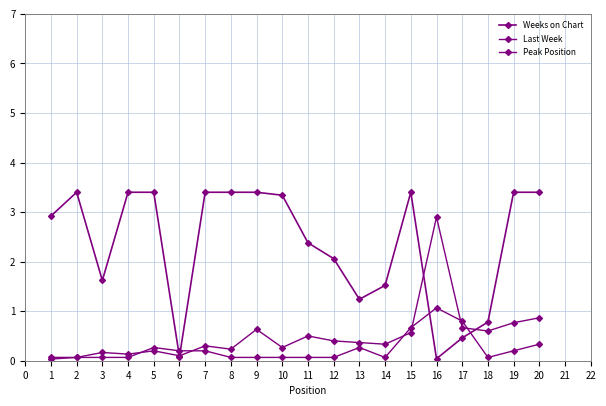

Reading left to right, extract all data points from this chart.

Weeks on Chart: 2.9	3.4	1.6	3.4	3.4	0.1	3.4	3.4	3.4	3.3	2.4	2.1	1.2	1.5	3.4	0.0	0.5	0.8	3.4	3.4
Last Week: 0.0	0.1	0.2	0.1	0.2	0.1	0.3	0.2	0.6	0.3	0.5	0.4	0.4	0.3	0.6	2.9	0.7	0.6	0.8	0.9
Peak Position: 0.1	0.1	0.1	0.1	0.3	0.2	0.2	0.1	0.1	0.1	0.1	0.1	0.3	0.1	0.7	1.1	0.8	0.1	0.2	0.3